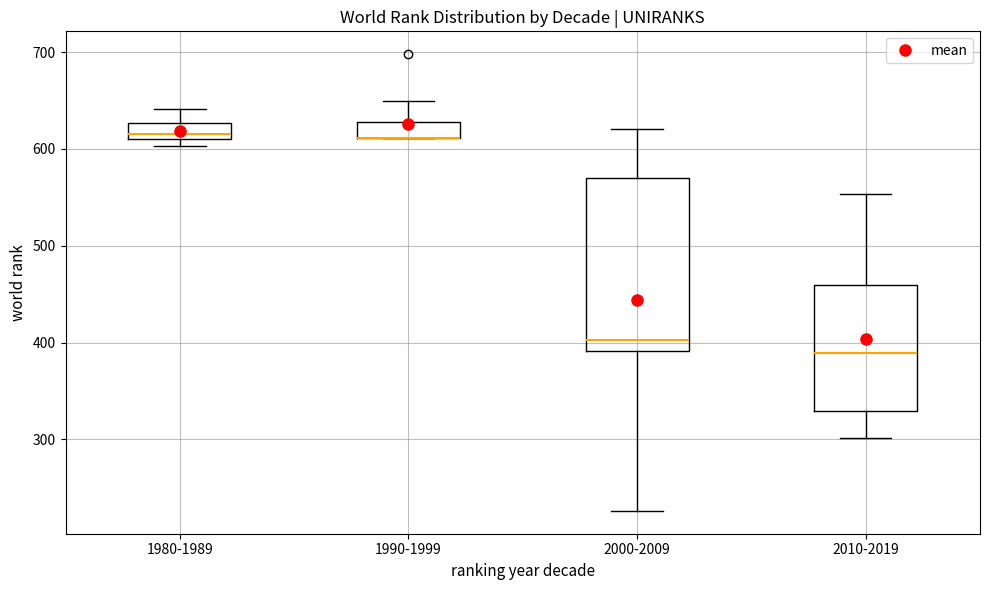

Which box is the tallest, from its lower edge to its upper edge?

2000-2009